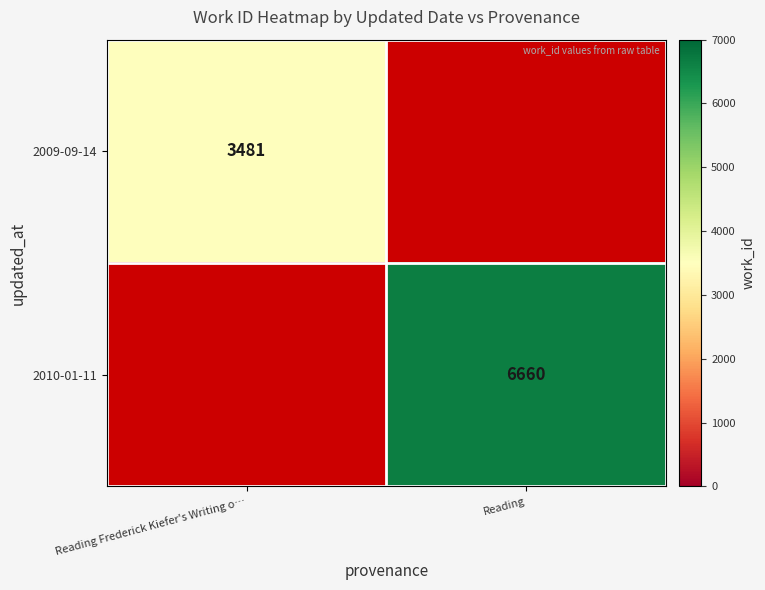

Count the number of categories in the chart.

2